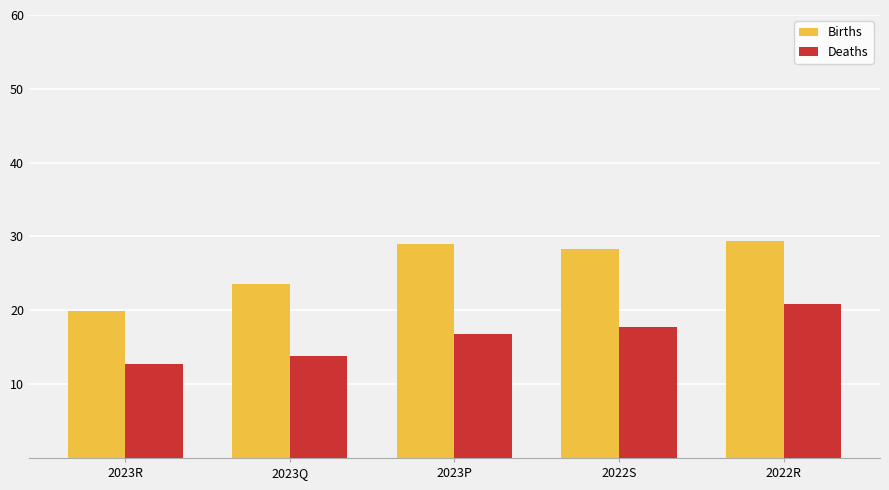

Which series changed the most between 2023R and 2022S?

Births